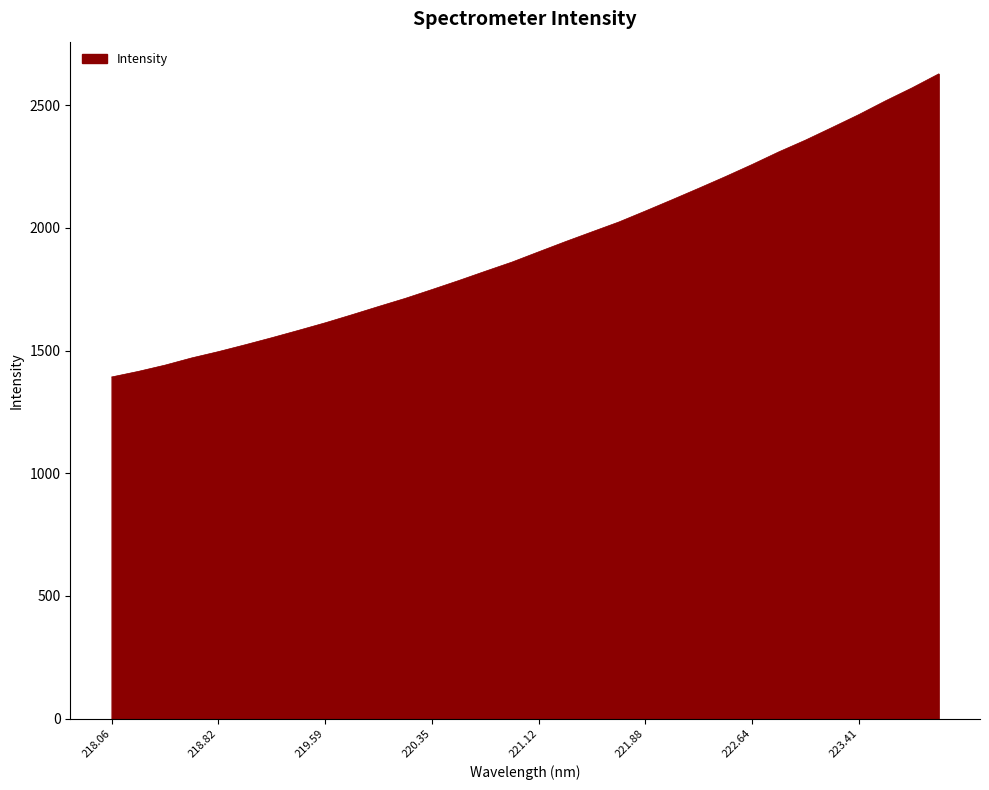

What is the greatest value displayed?

2627.5